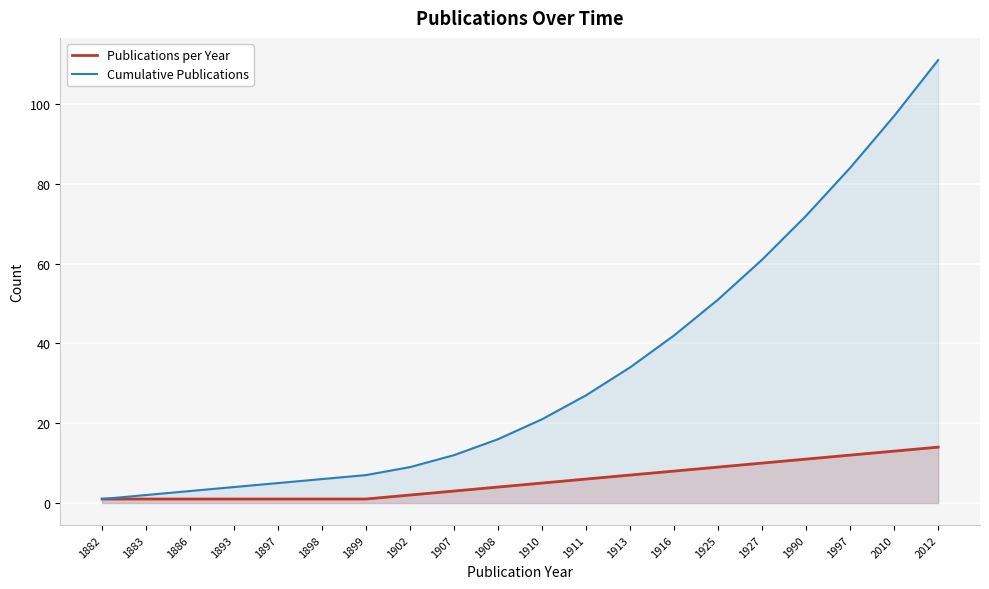

Count the number of data series in this chart.

2